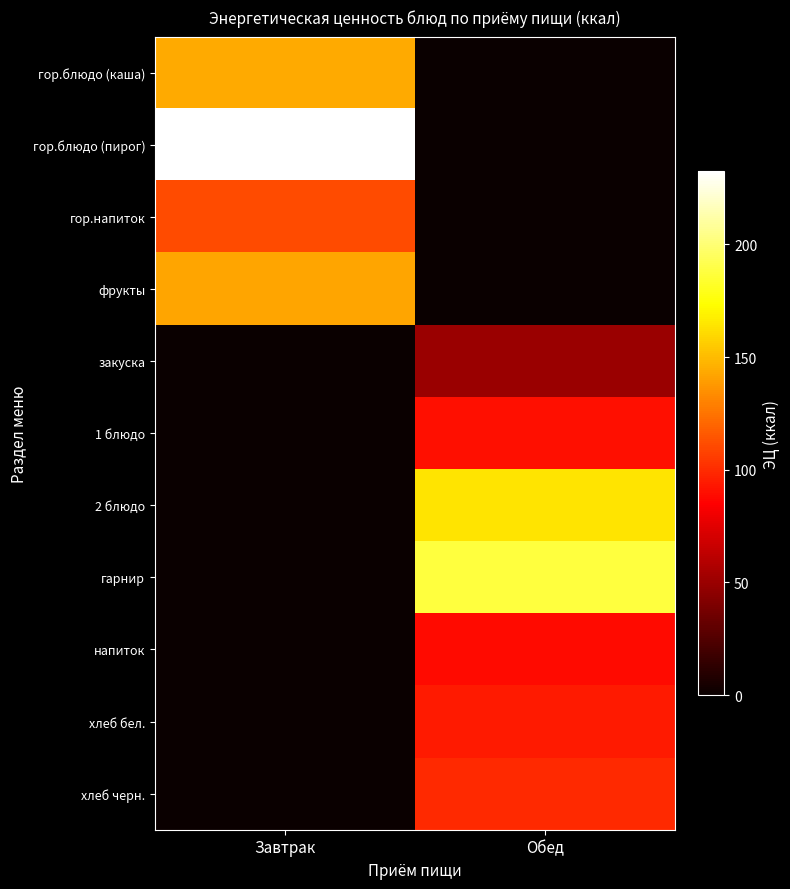

Rank the series at Обед from highest to lowest value.

гарнир, 2 блюдо, хлеб черн., хлеб бел., 1 блюдо, напиток, закуска, гор.блюдо (каша), гор.блюдо (пирог), гор.напиток, фрукты